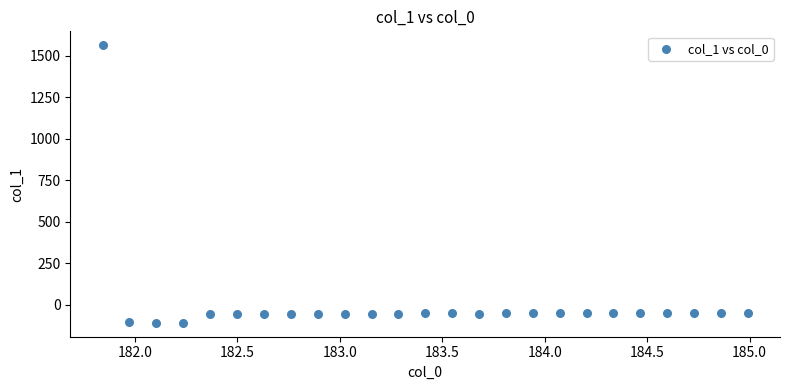

What is the range of X values (max minus min)?

3.1